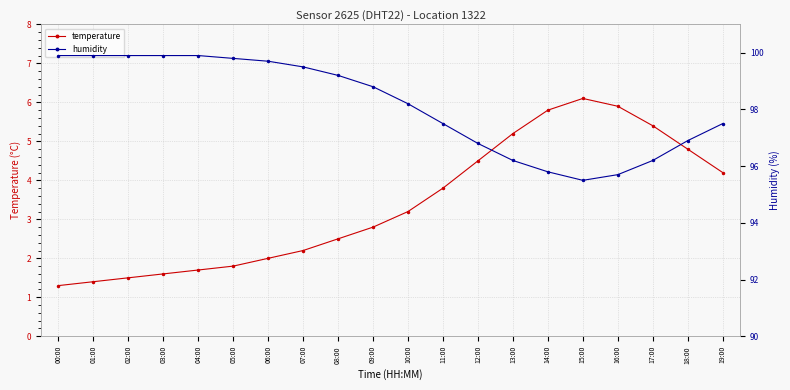

In humidity, how many points are lower than both neighbors (excluding endpoints)?

1